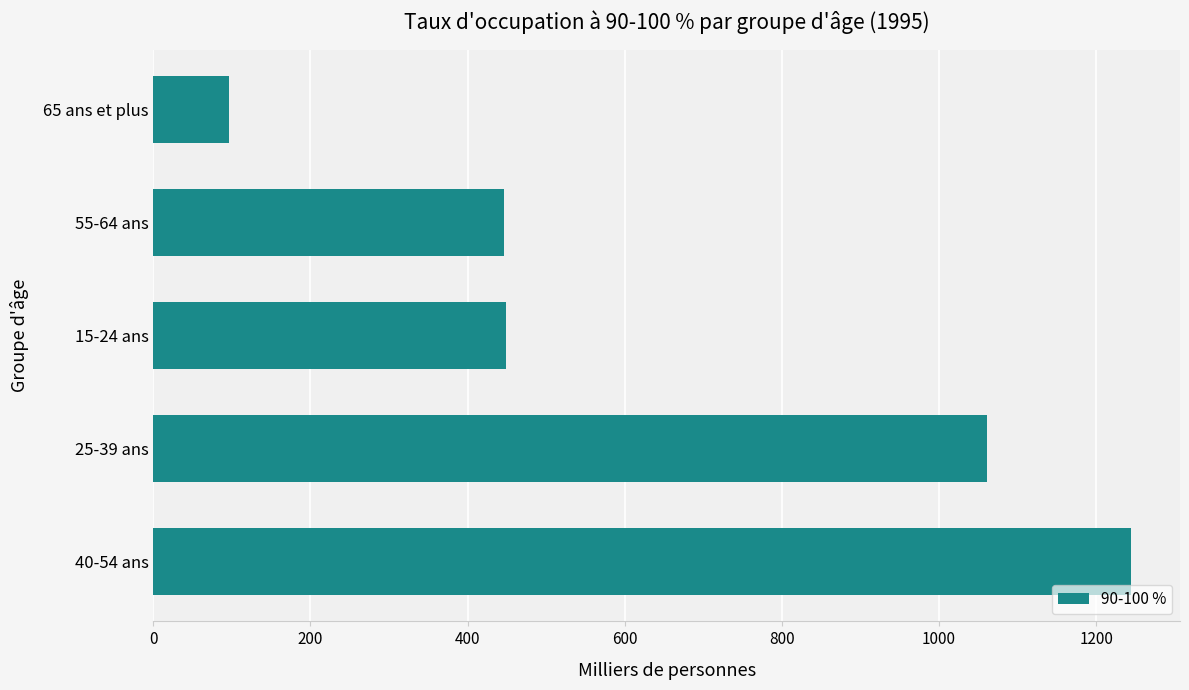

What is the greatest value displayed?

1244.6